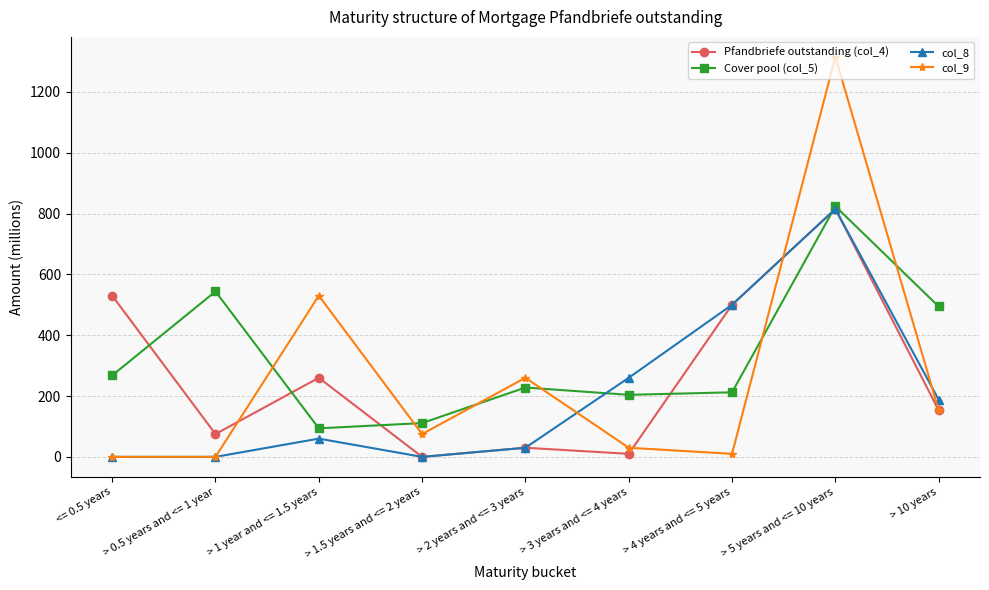

The value of Cover pool (col_5) at > 0.5 years and <= 1 year is 543.8. True or false?

True